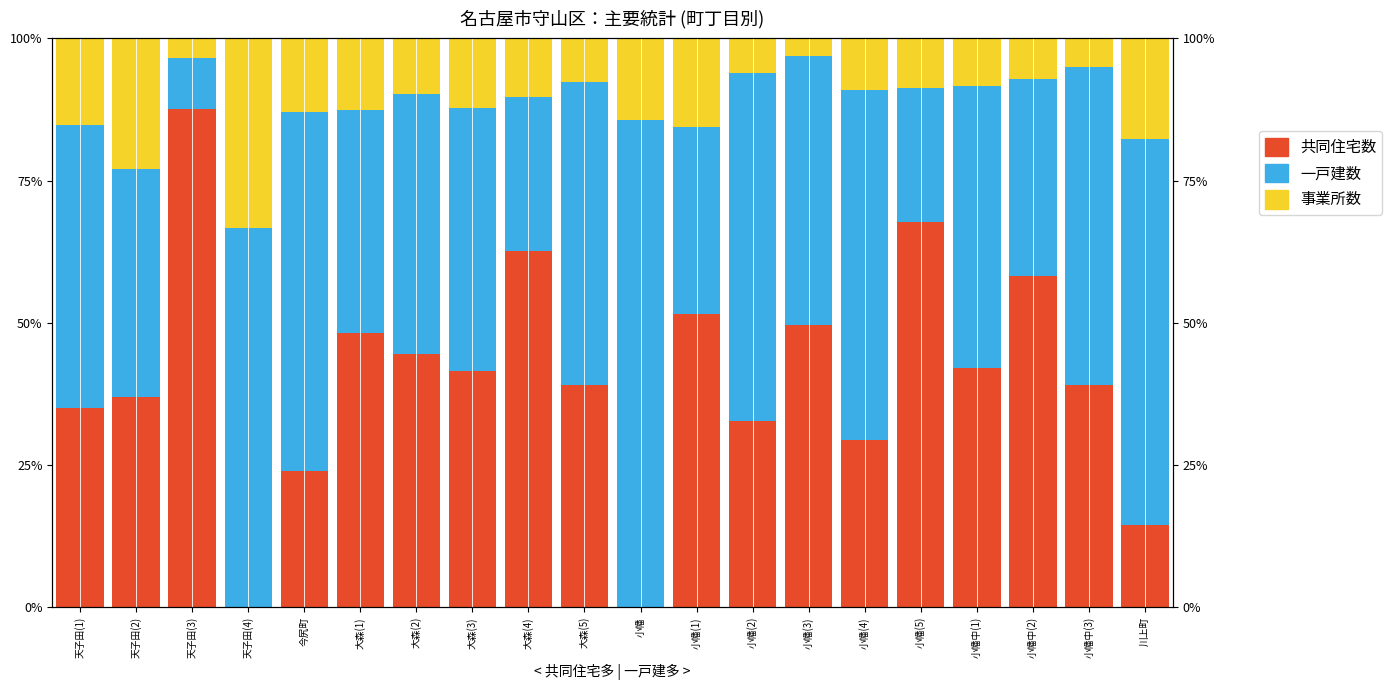

Read the 共同住宅数 value at 天子田(2).

37.0